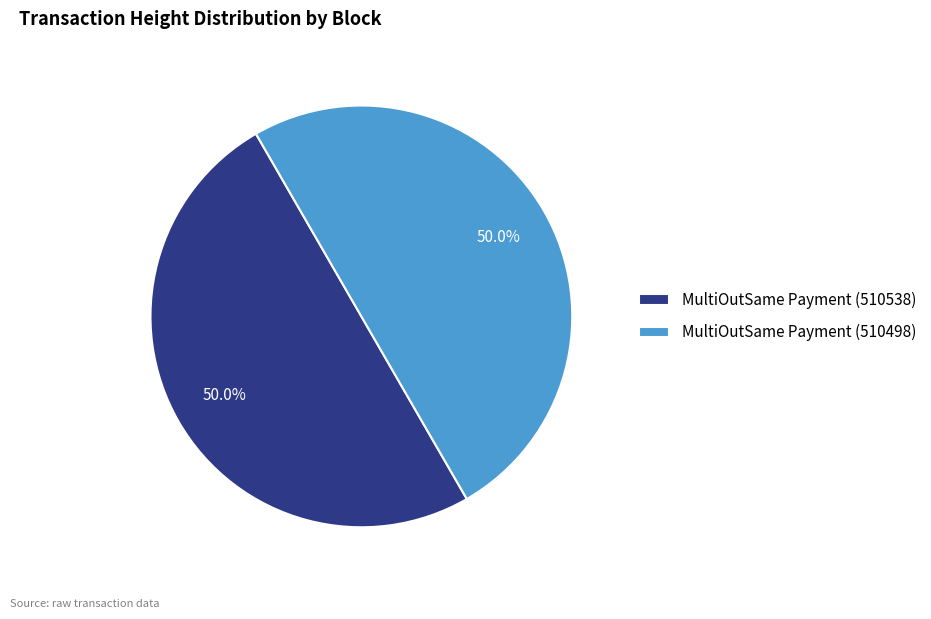

Is it true that MultiOutSame Payment (510498) is 50% of the pie?

True